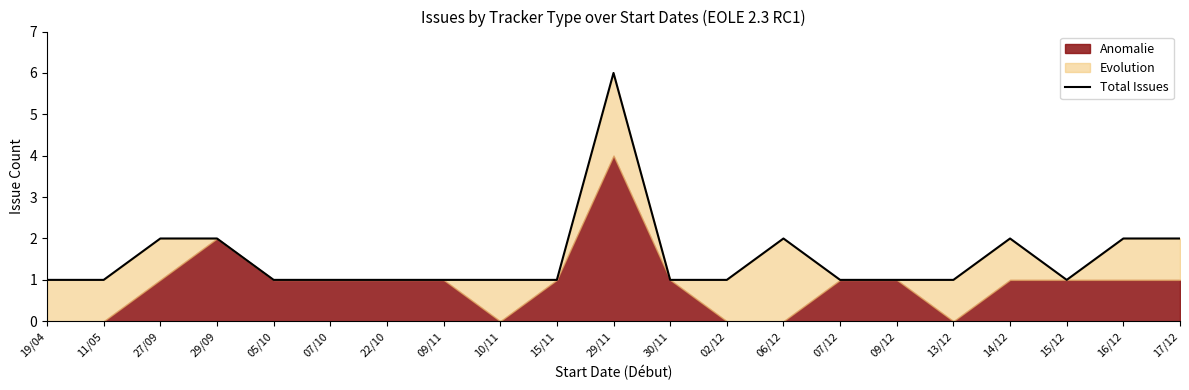

What is the average value?

2